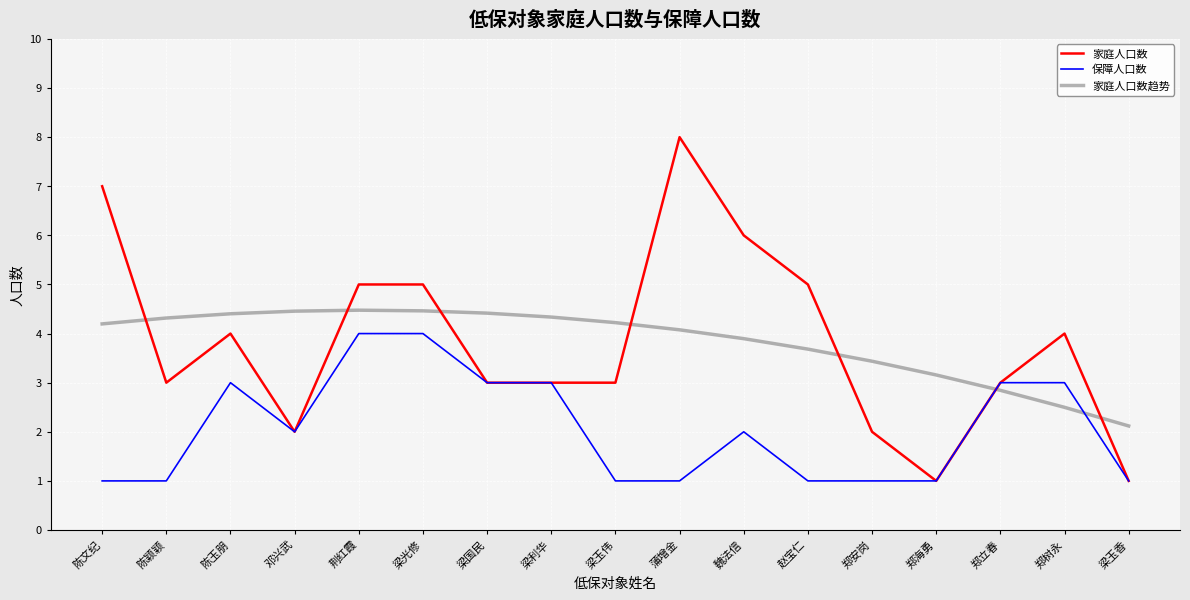

Rank the series by their maximum value, from lowest to highest.

保障人口数, 家庭人口数趋势, 家庭人口数